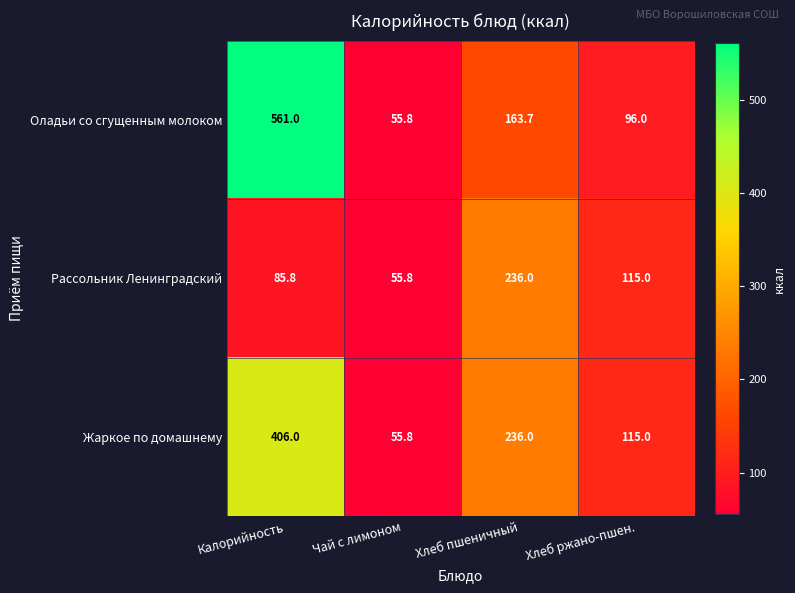

Reading left to right, list all the values displayed in this chart.

Оладьи со сгущенным молоком: Калорийность=561.0	Чай с лимоном=55.8	Хлеб пшеничный=163.7	Хлеб ржано-пшен.=96.0
Рассольник Ленинградский: Калорийность=85.8	Чай с лимоном=55.8	Хлеб пшеничный=236.0	Хлеб ржано-пшен.=115.0
Жаркое по домашнему: Калорийность=406.0	Чай с лимоном=55.8	Хлеб пшеничный=236.0	Хлеб ржано-пшен.=115.0